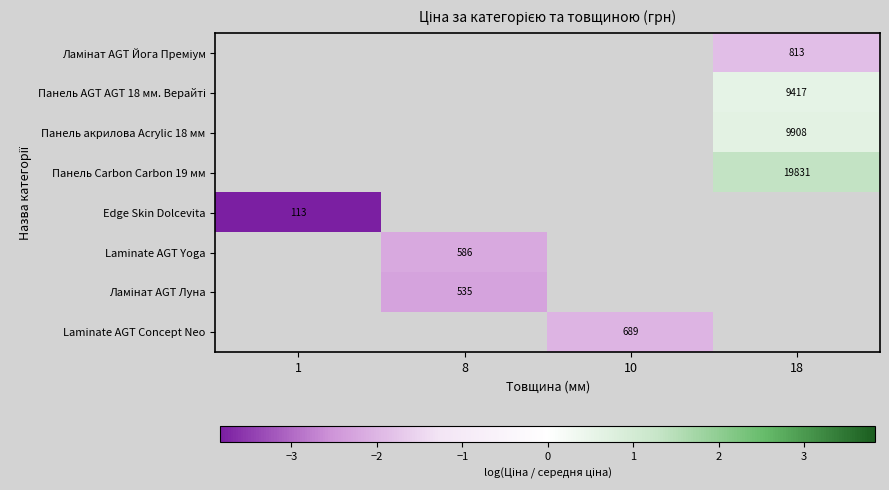

Count the number of categories in the chart.

4